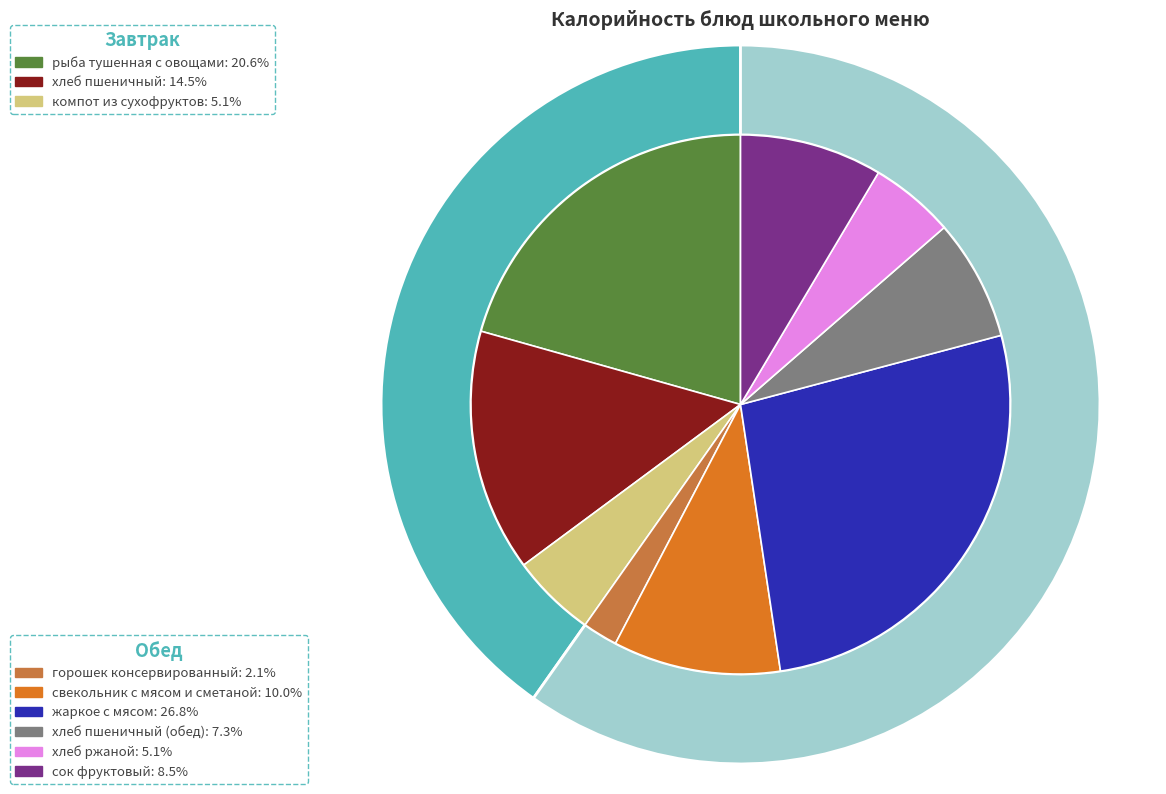

To the nearest percent, what percentage of the pie is хлеб ржаной?

5%